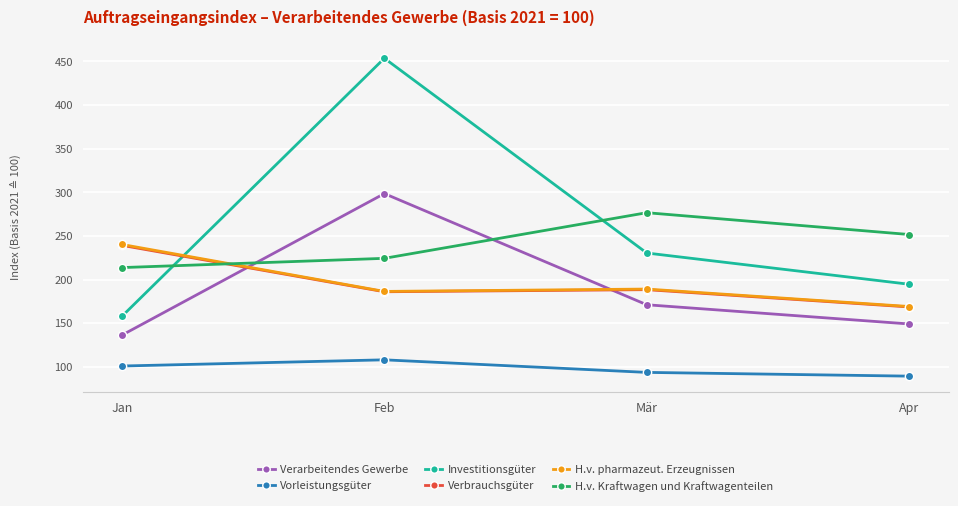

What is the difference between the maximum and second lowest values in the Vorleistungsgüter series?

14.4